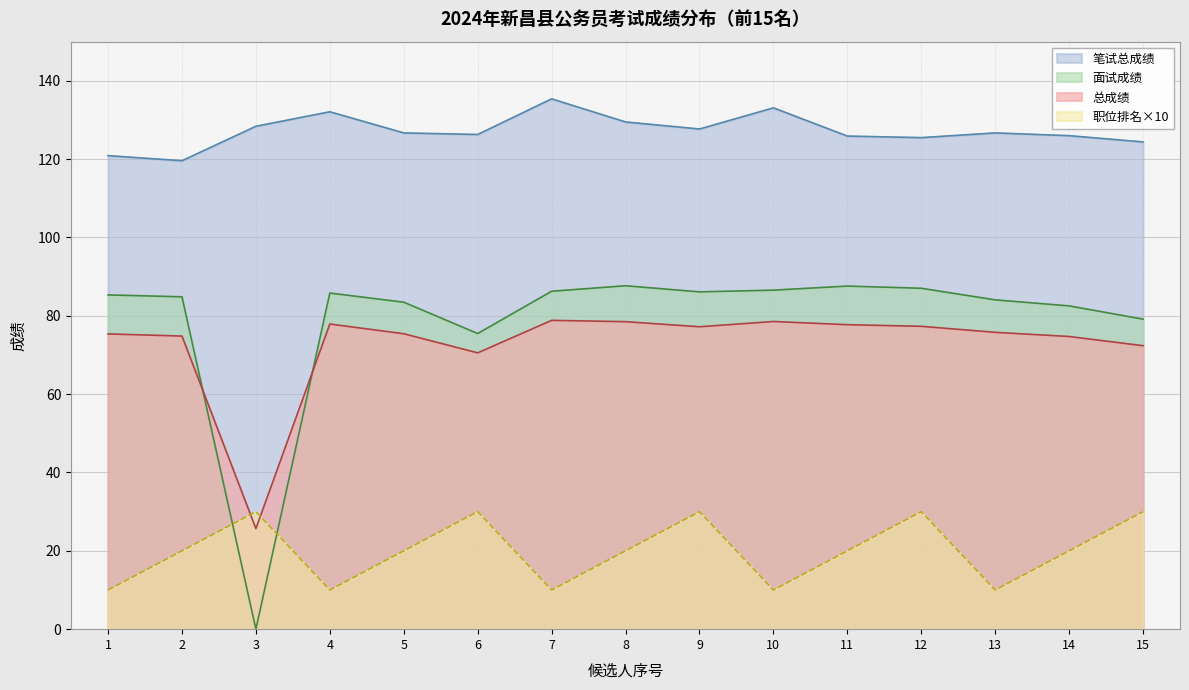

True or false: 笔试总成绩 and 职位排名 intersect in this chart.

False